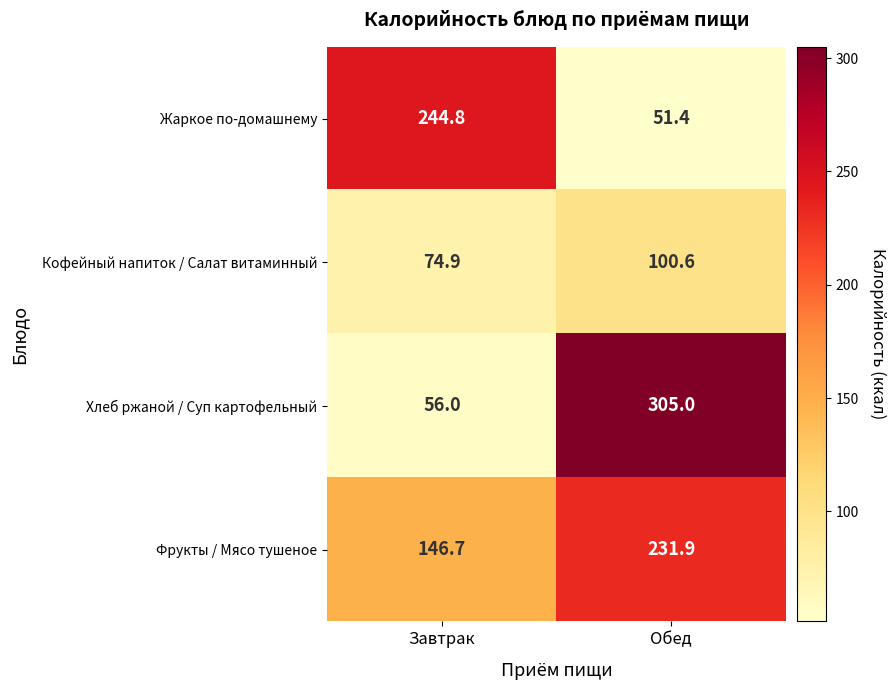

Which series changed the most between Завтрак and Обед?

Хлеб ржаной / Суп картофельный